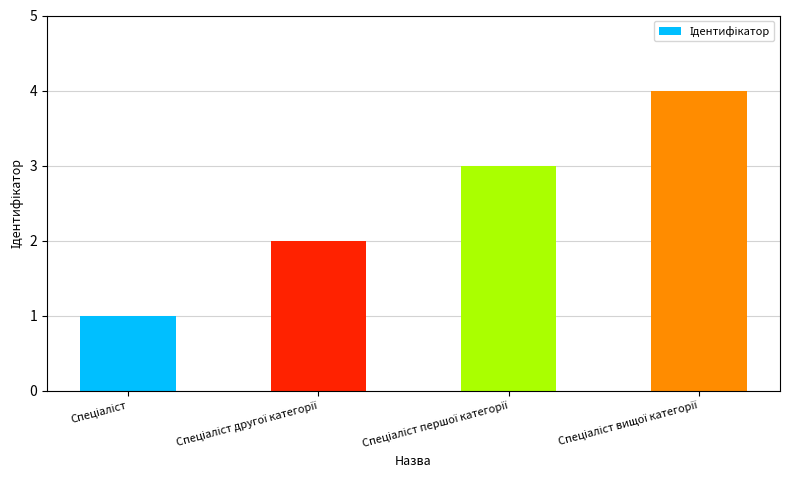

What is the maximum value shown in the chart?

4